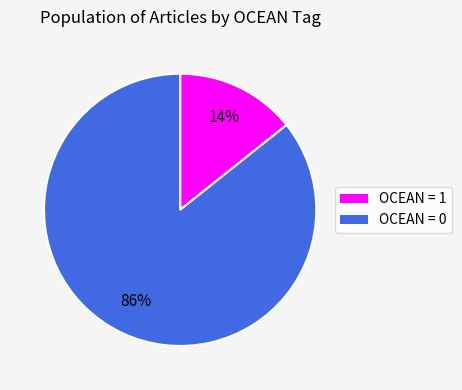

Count the number of slices in the pie.

2